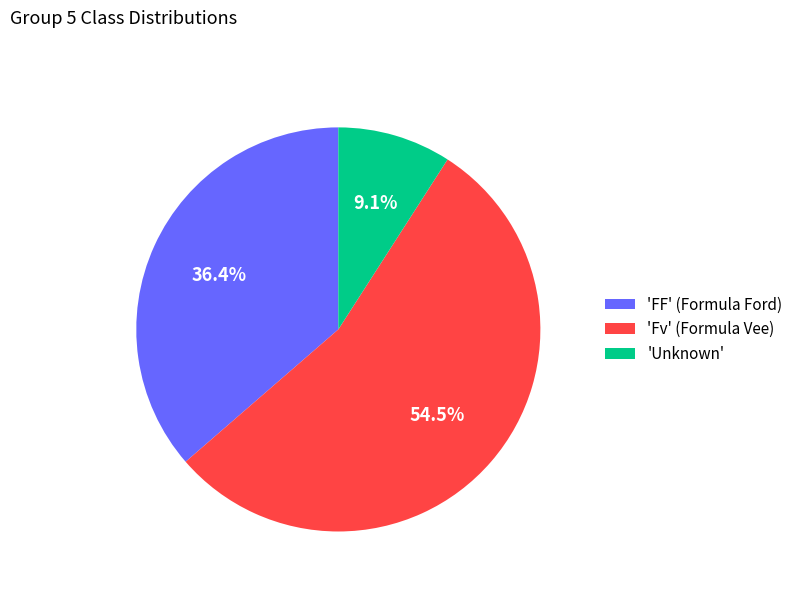

Do 'Fv' (Formula Vee) and 'Unknown' together represent more than half of the pie?

Yes